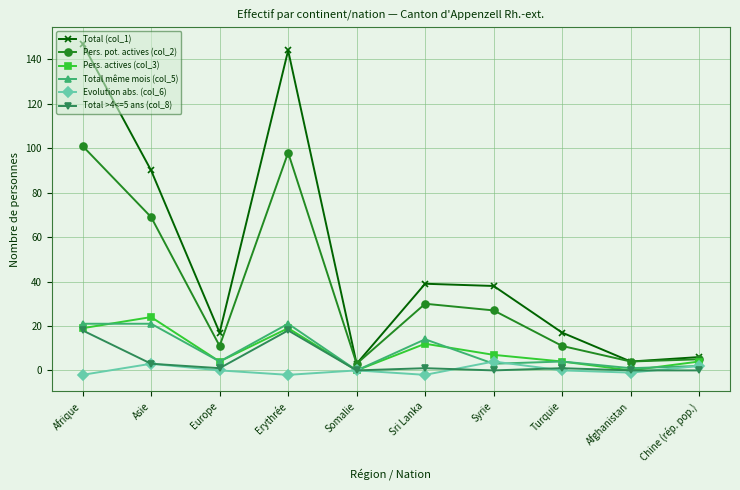

What is the difference between the Pers. pot. actives (col_2) values at Somalie and Sri Lanka?

27